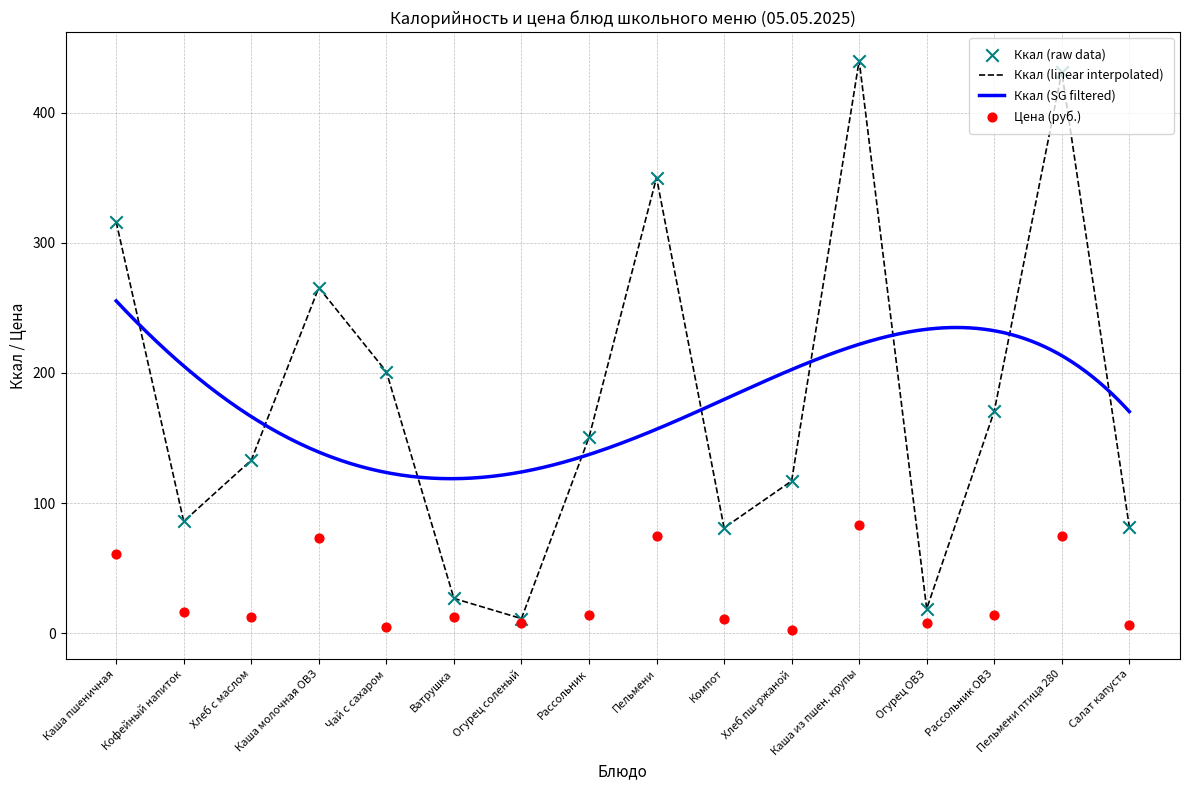

The Ккал (linear interpolated) series shows 150.5 at Рассольник. True or false?

True